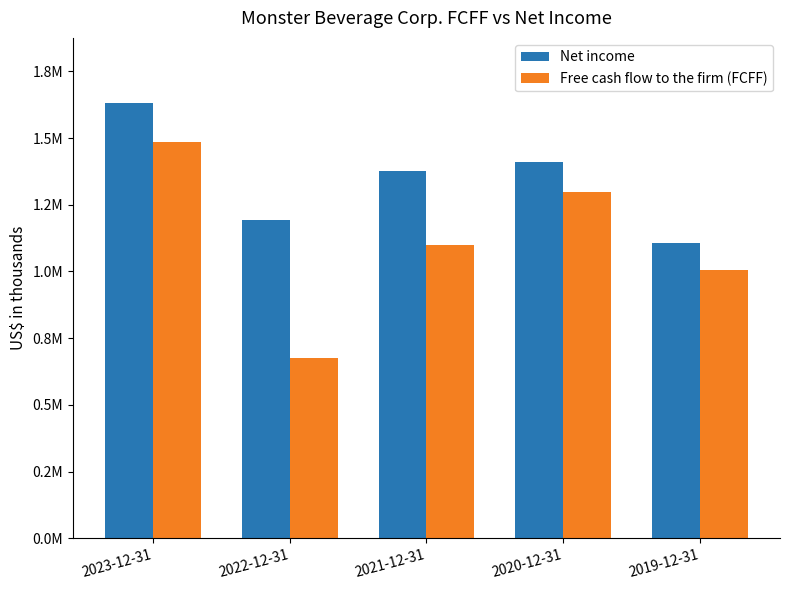

Where is Net income nearest to the value 1369411?

2021-12-31